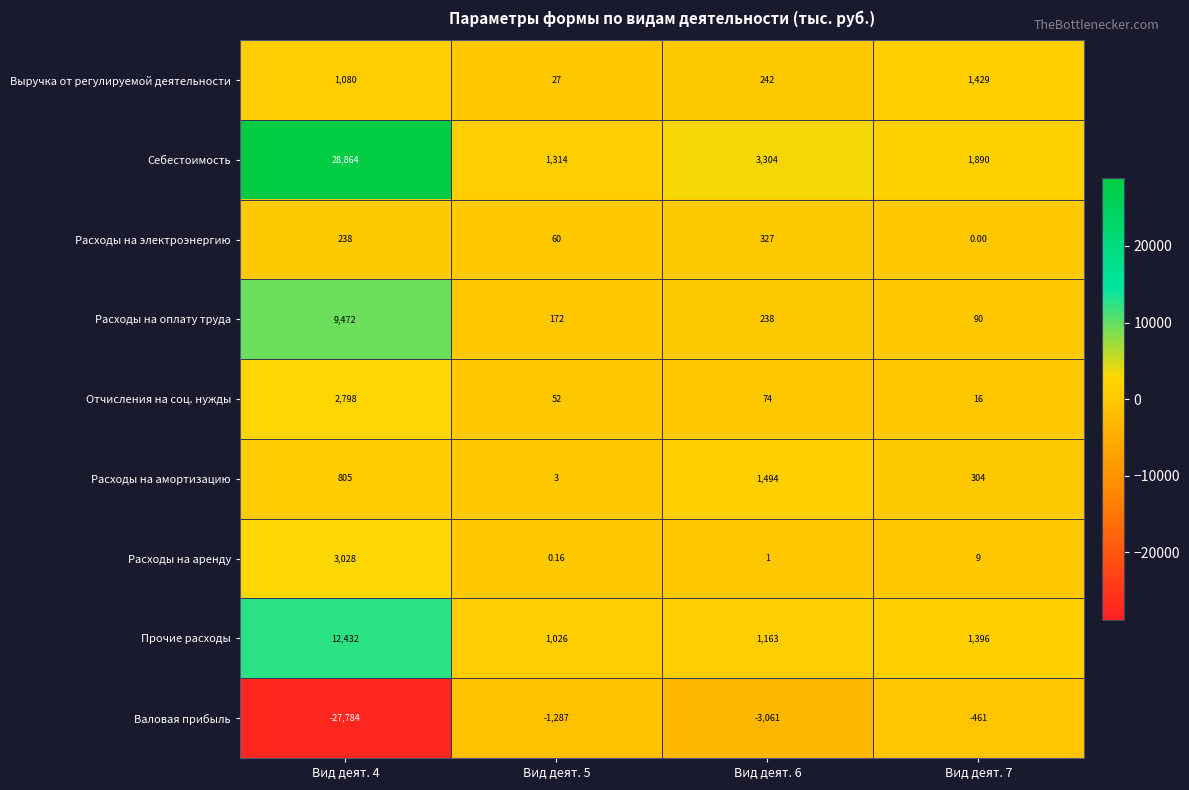

Is the value of Выручка от регулируемой деятельности at Вид деят. 6 greater than the value of Расходы на аренду at Вид деят. 7?

Yes